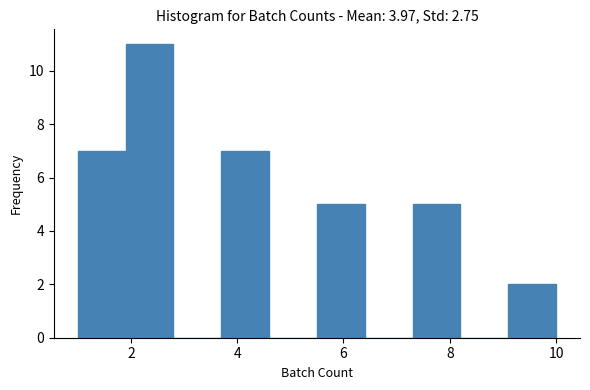

Reading left to right, transcribe this chart: for each bar, give the range it covers on the x-axis and its height. Neither the bar edges nor the heights are printed on the chart, so give them approximately, as read against the axes.

1.0 to 1.9: 7
1.9 to 2.8: 11
2.8 to 3.7: 0
3.7 to 4.6: 7
4.6 to 5.5: 0
5.5 to 6.4: 5
6.4 to 7.3: 0
7.3 to 8.2: 5
8.2 to 9.1: 0
9.1 to 10.0: 2